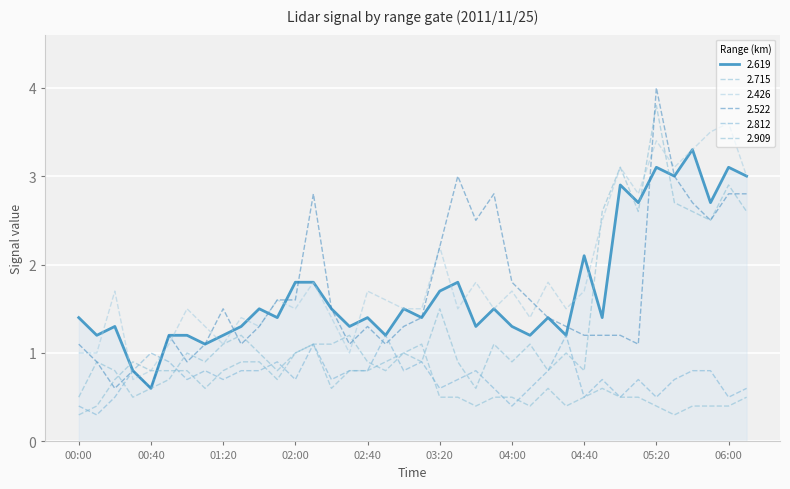

Does the chart display data point markers on the line(s)?

No